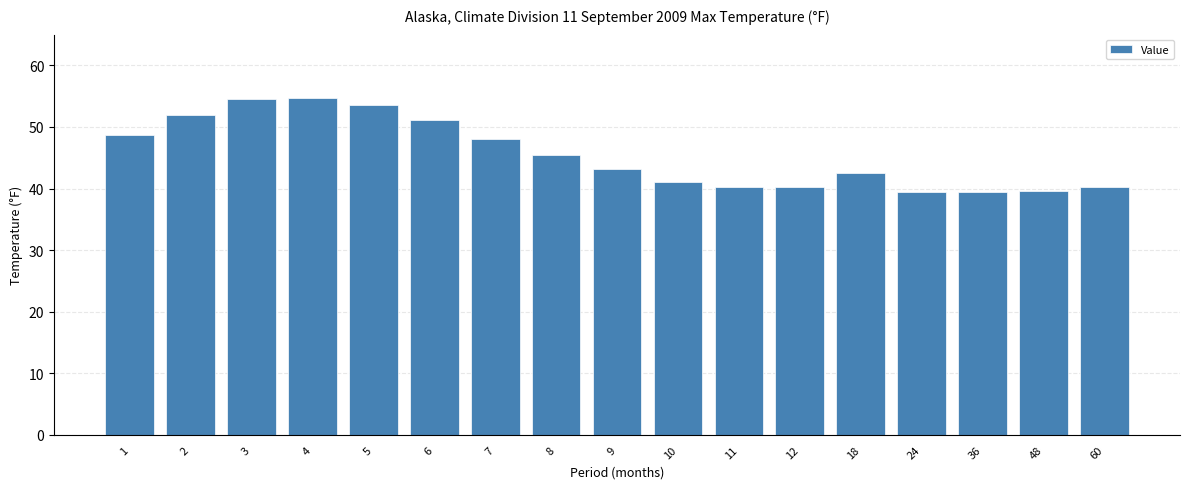

What is the sum of the values at 18 and 7?

90.5